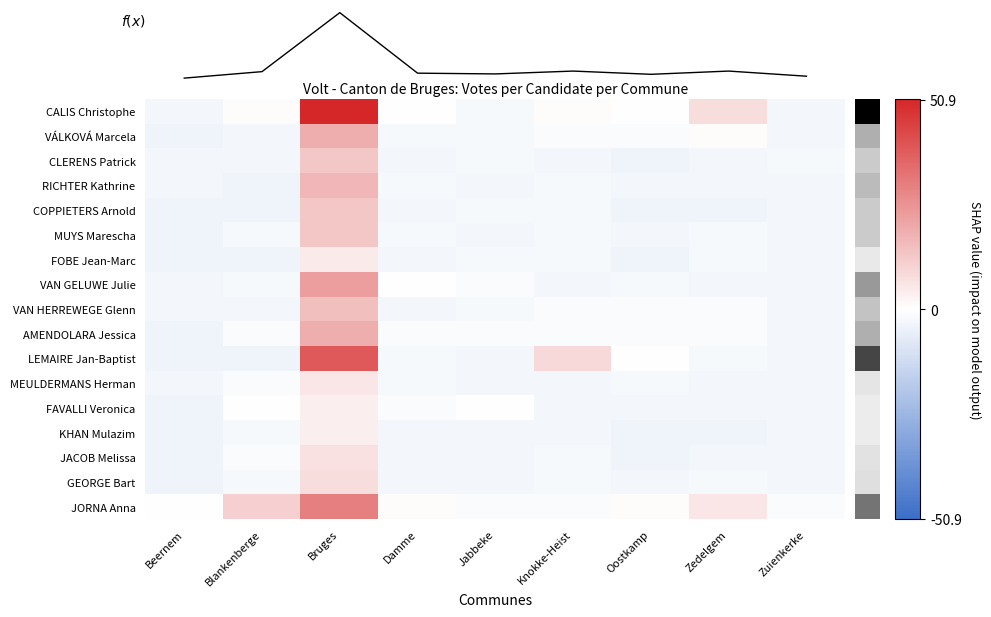

Rank the categories by FOBE Jean-Marc value from lowest to highest.

Beernem, Blankenberge, Oostkamp, Damme, Zuienkerke, Jabbeke, Knokke-Heist, Zedelgem, Bruges